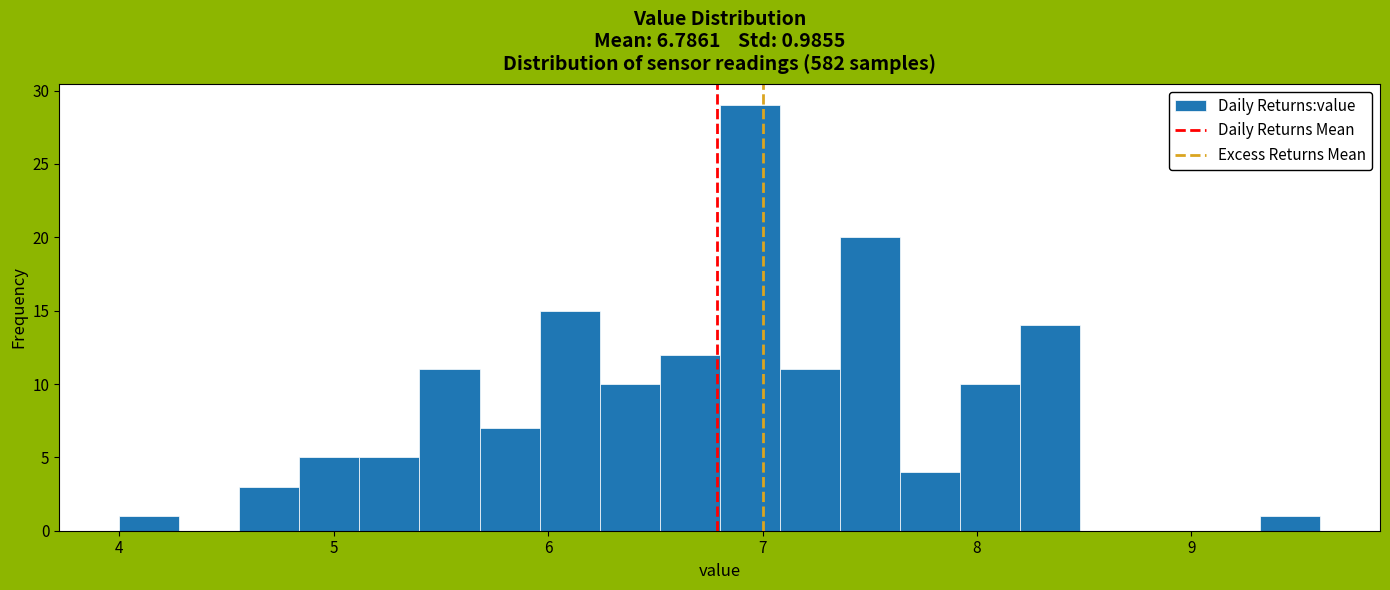

Read against the x-axis, roughly where is the centre of the tallest bar?

6.9